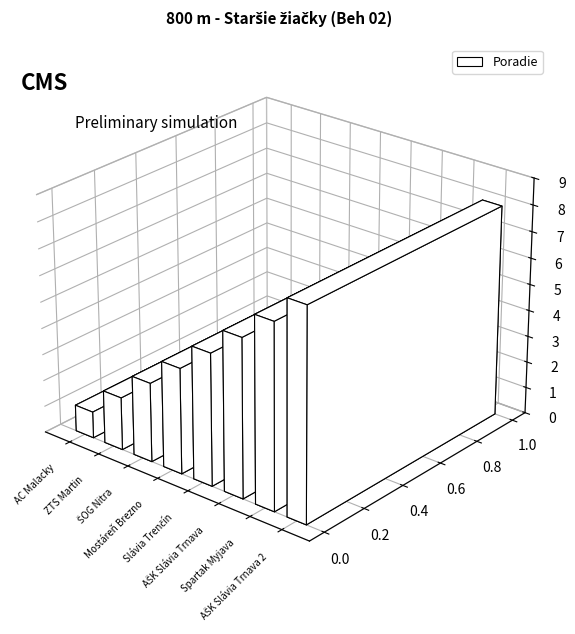

Reading right to left, extract all data points from this chart.

8	7	6	5	4	3	2	1